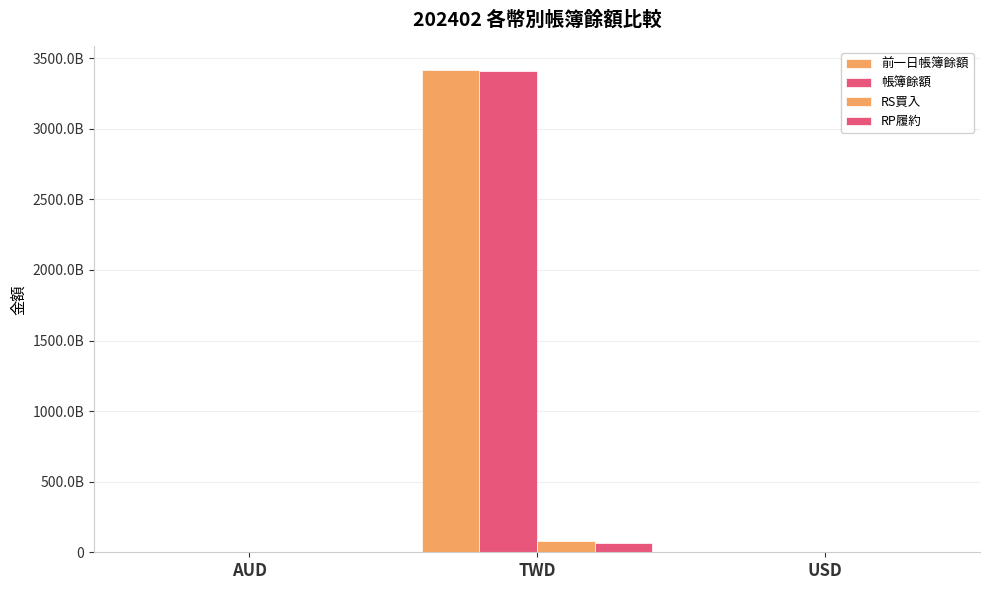

Which series changed the most between TWD and USD?

前一日帳簿餘額